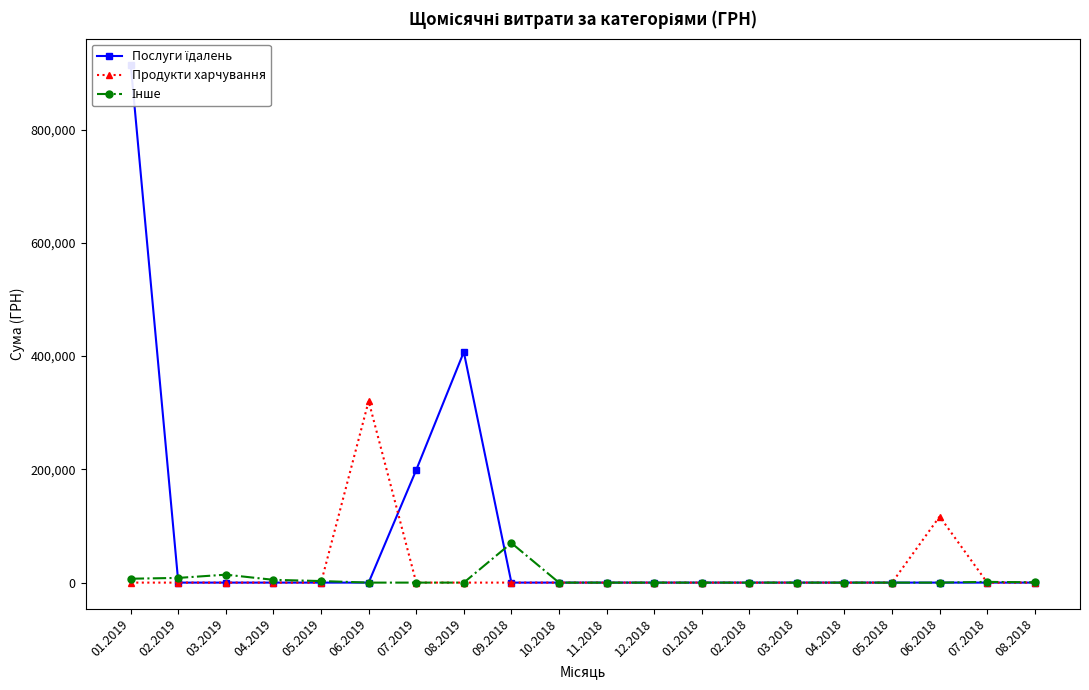

True or false: Продукти харчування and Послуги їдалень cross at least once.

True